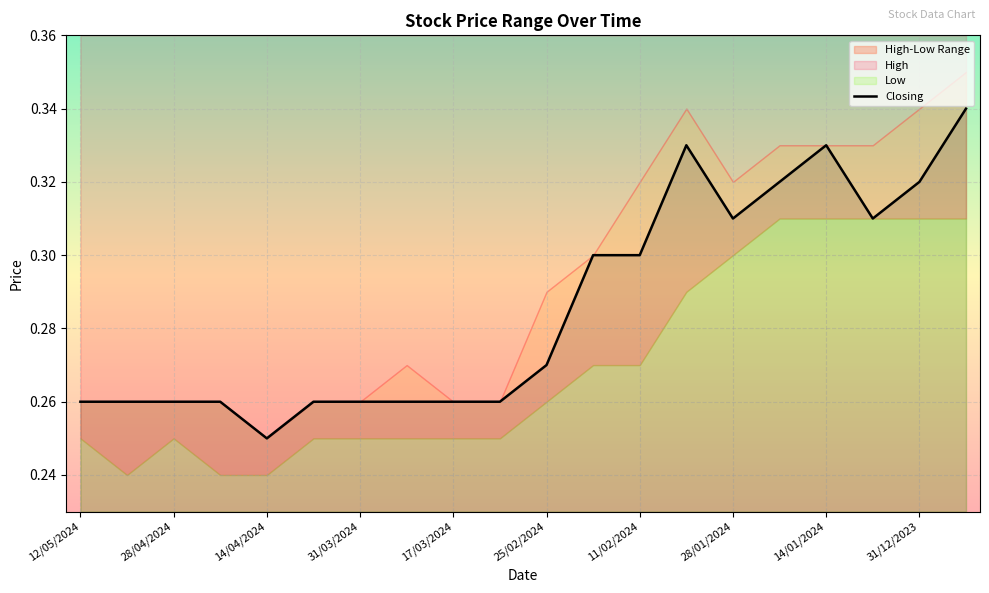

At which label does Closing reach its minimum?

14/04/2024